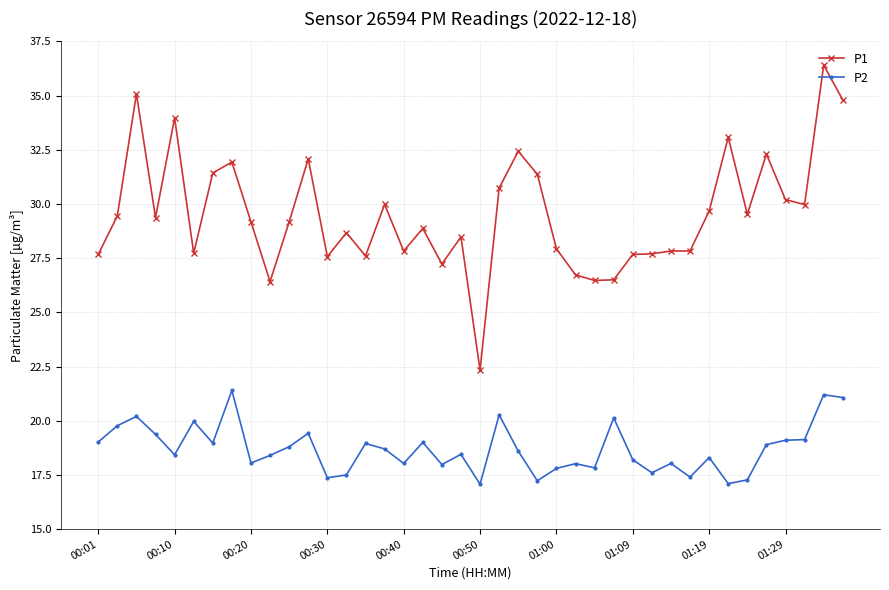

True or false: P2 has more than 2 interior local peaks.

True